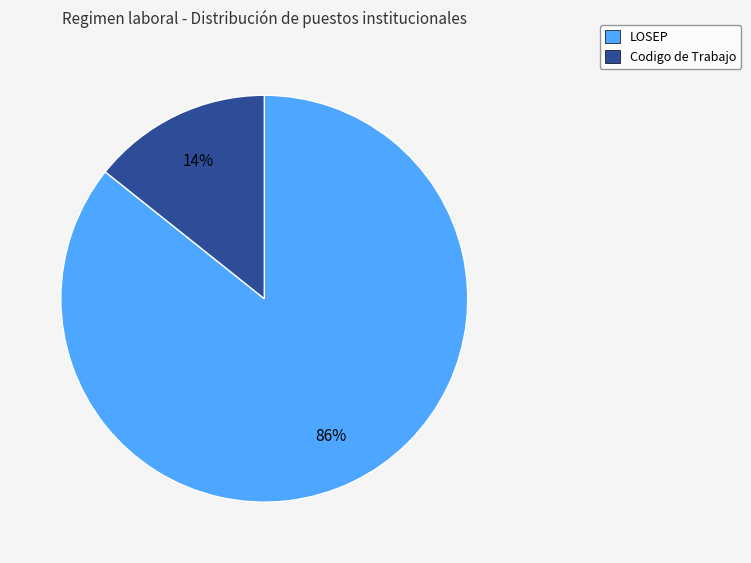

What percentage is the LOSEP slice, to the nearest percent?

86%